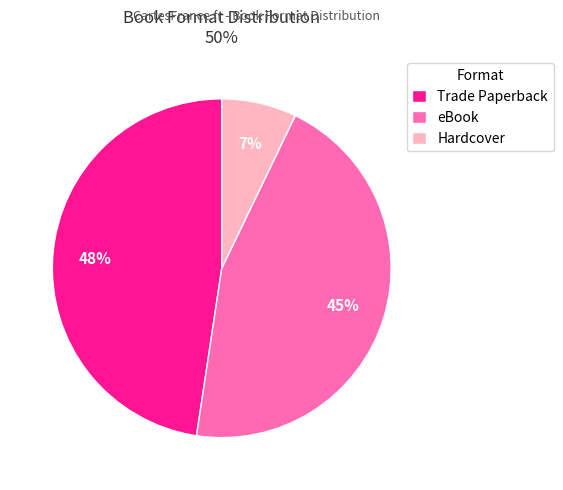

The Trade Paperback slice represents 48% of the pie. True or false?

True